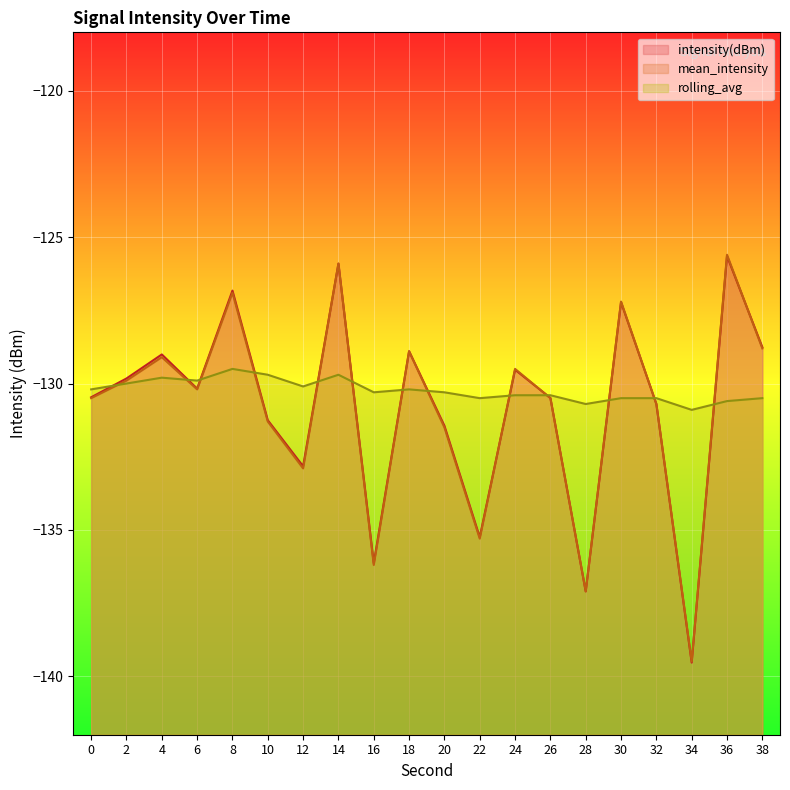

List the series in order of their peak value, highest first.

mean_intensity, intensity(dBm), rolling_avg